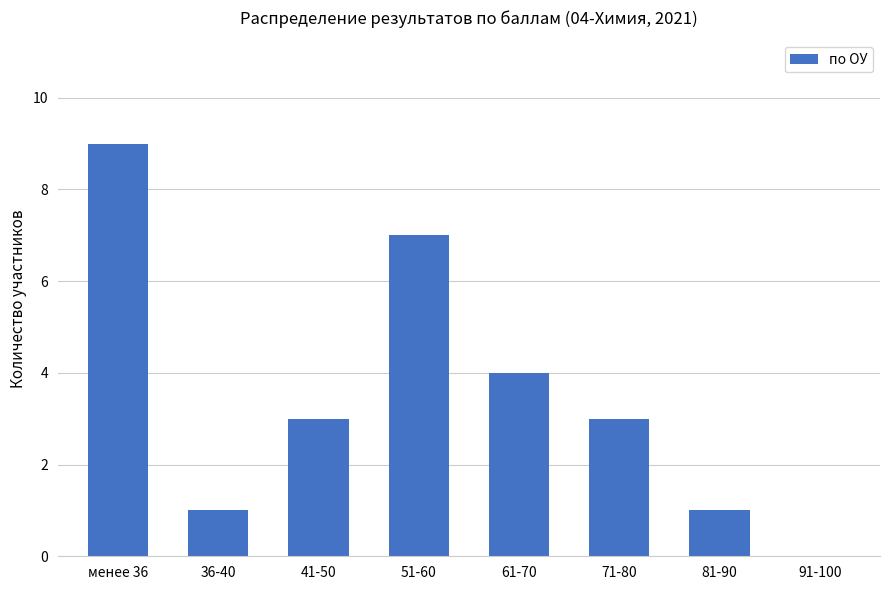

What is the change in value from 51-60 to 81-90?

-6